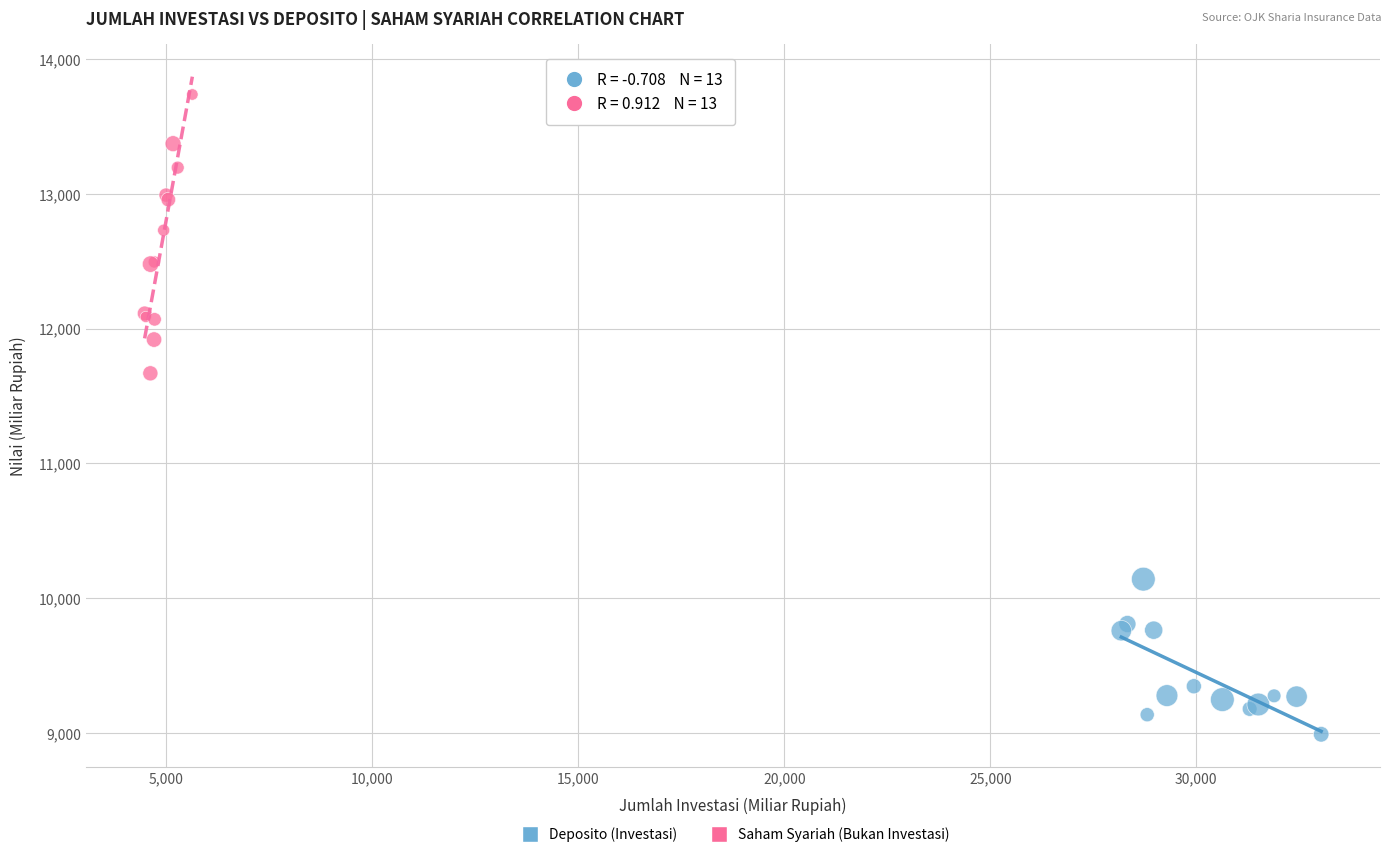

Which series reaches the maximum Y coordinate?

Saham Syariah (Bukan Investasi)